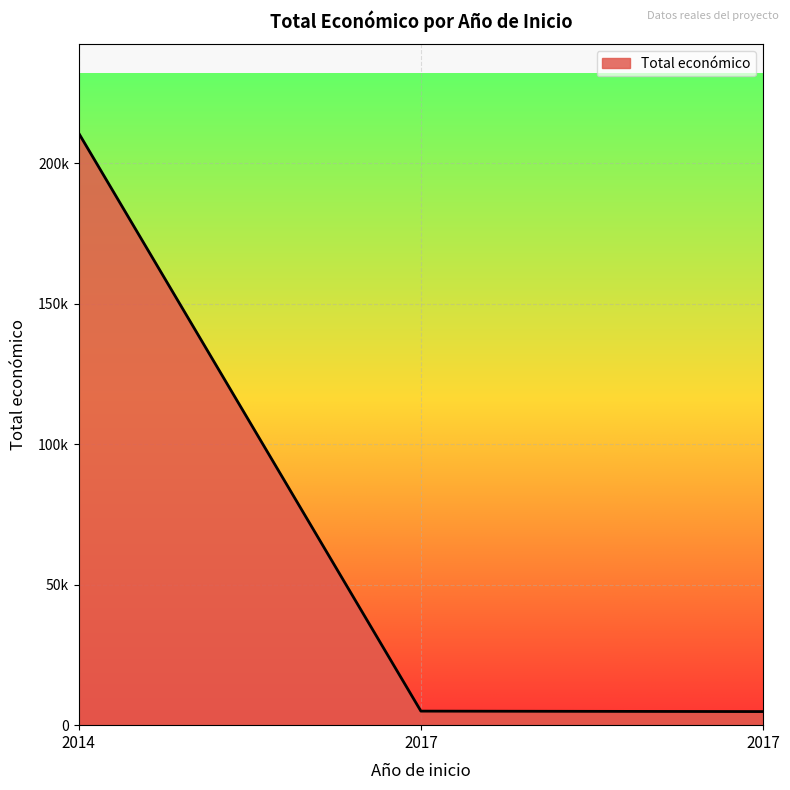

What is the smallest value displayed?

4840